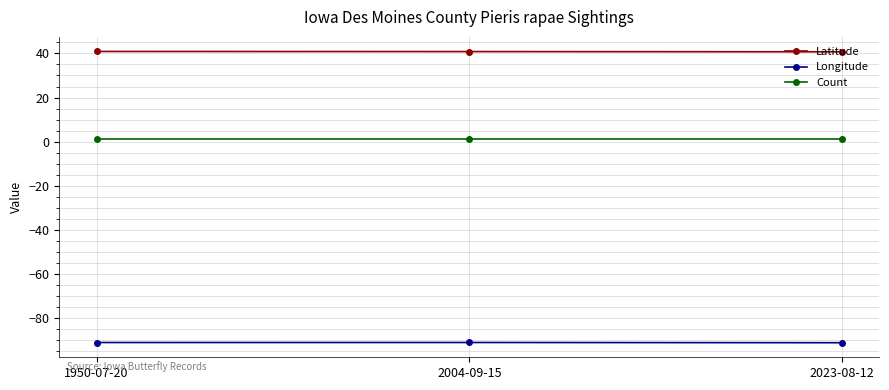

What is the spread (max minus min) of values at 2004-09-15?

132.0